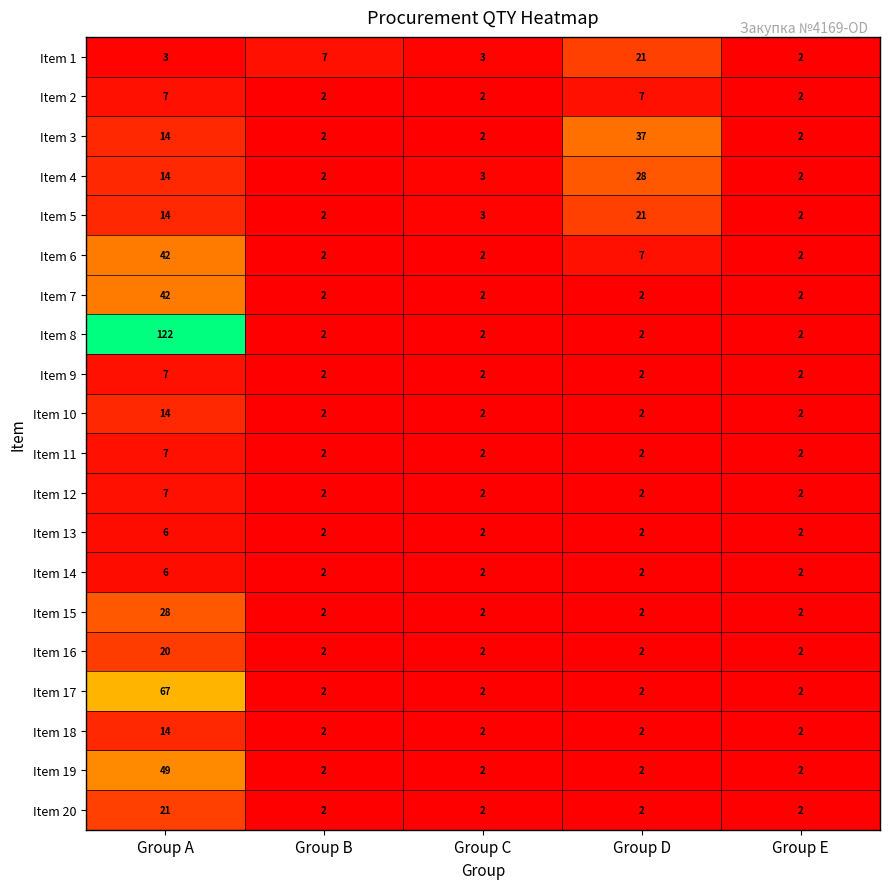

What is the sum of the Item 20 values at Group C and Group A?

23